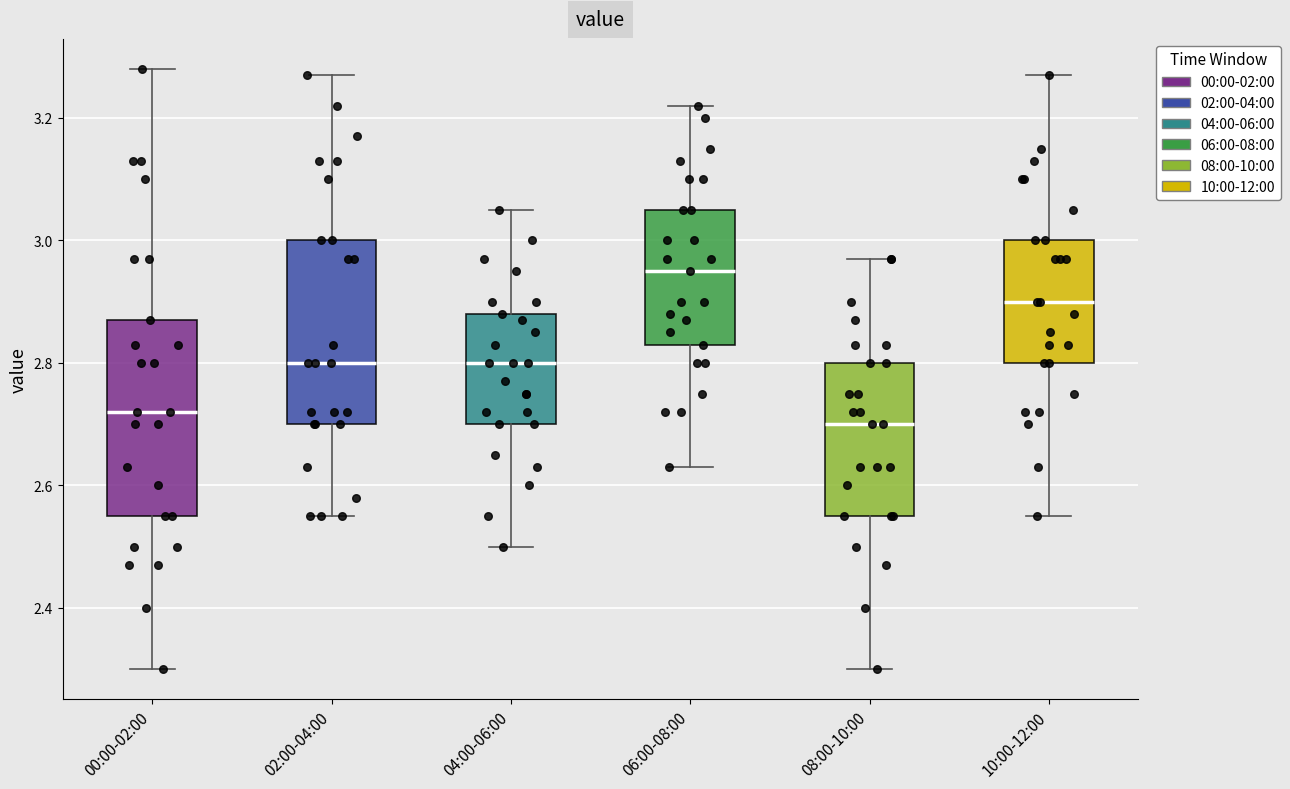

Which box is the tallest, from its lower edge to its upper edge?

00:00-02:00